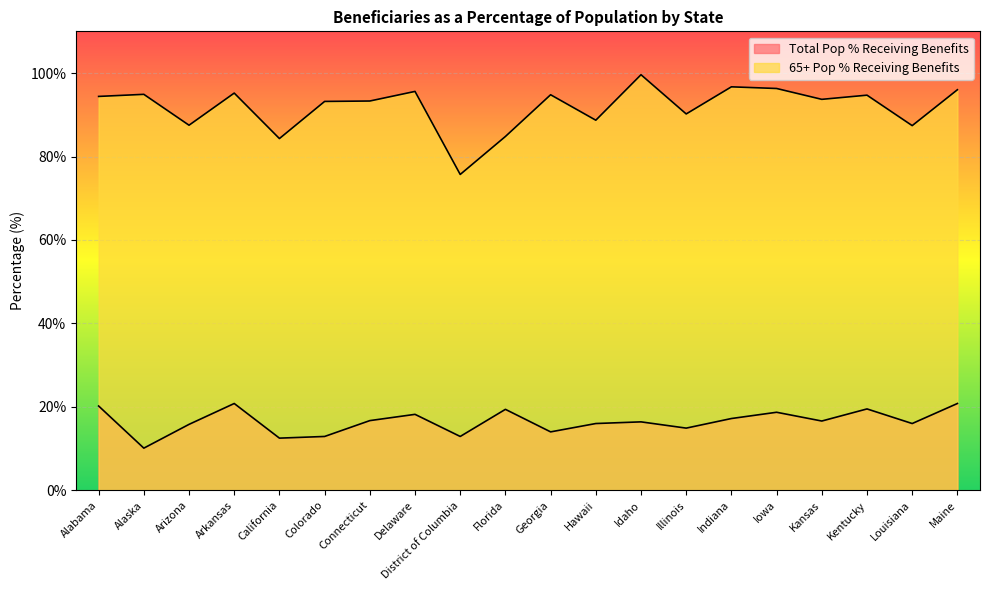

What is the minimum value shown in the chart?

10.1